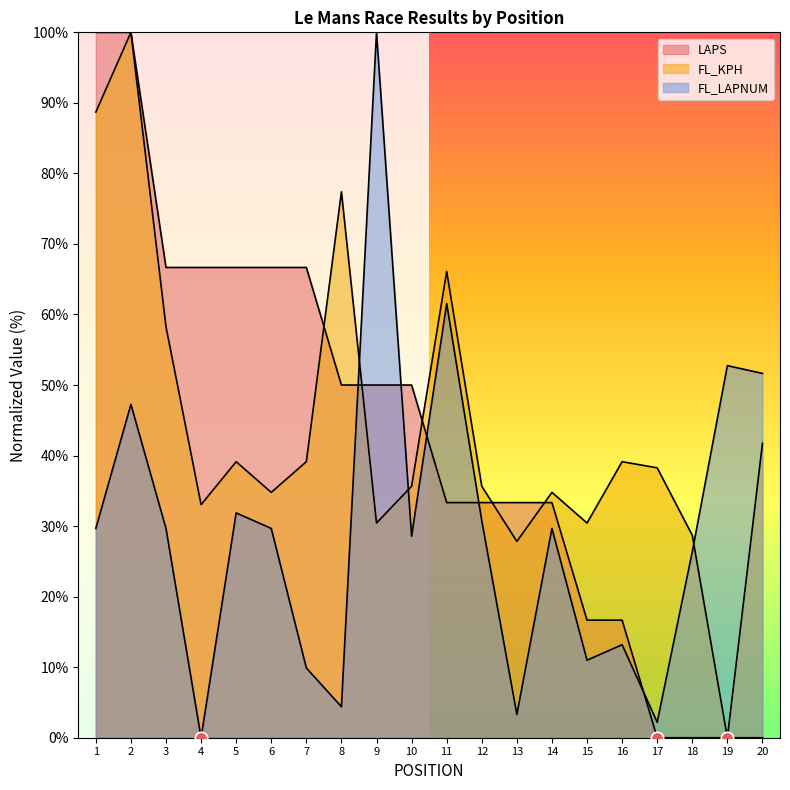

What is the total value across all series at 9?

180.4